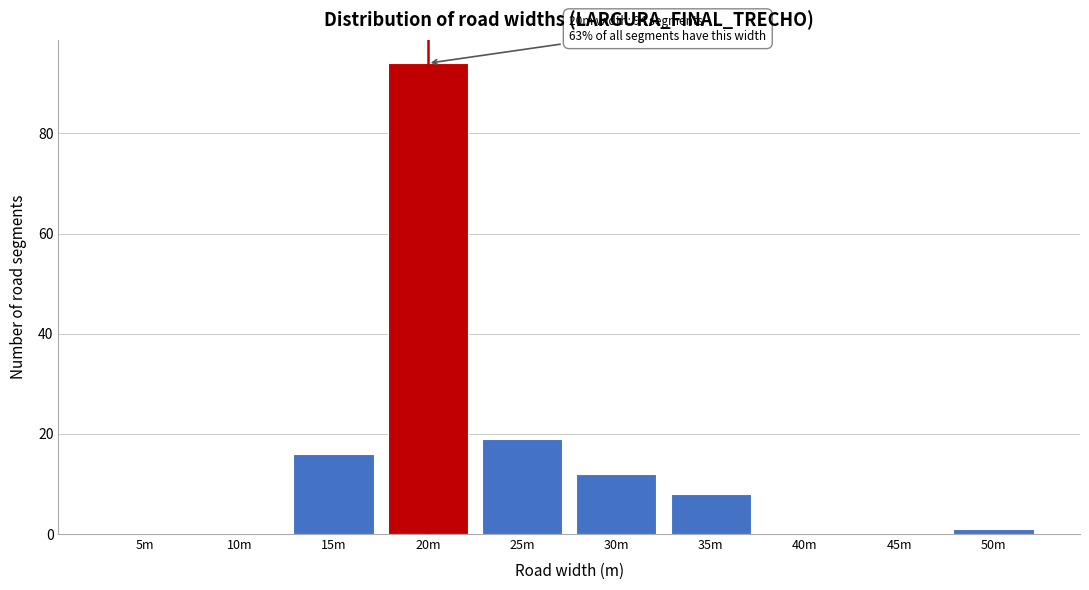

Reading left to right, list all the values displayed in this chart.

5m=0	10m=0	15m=16	20m=94	25m=19	30m=12	35m=8	40m=0	45m=0	50m=1